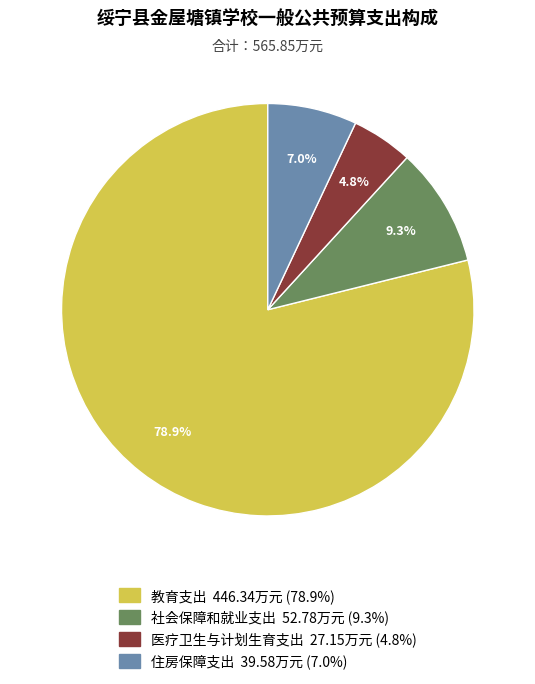

Rank the categories by value from highest to lowest.

教育支出, 社会保障和就业支出, 住房保障支出, 医疗卫生与计划生育支出